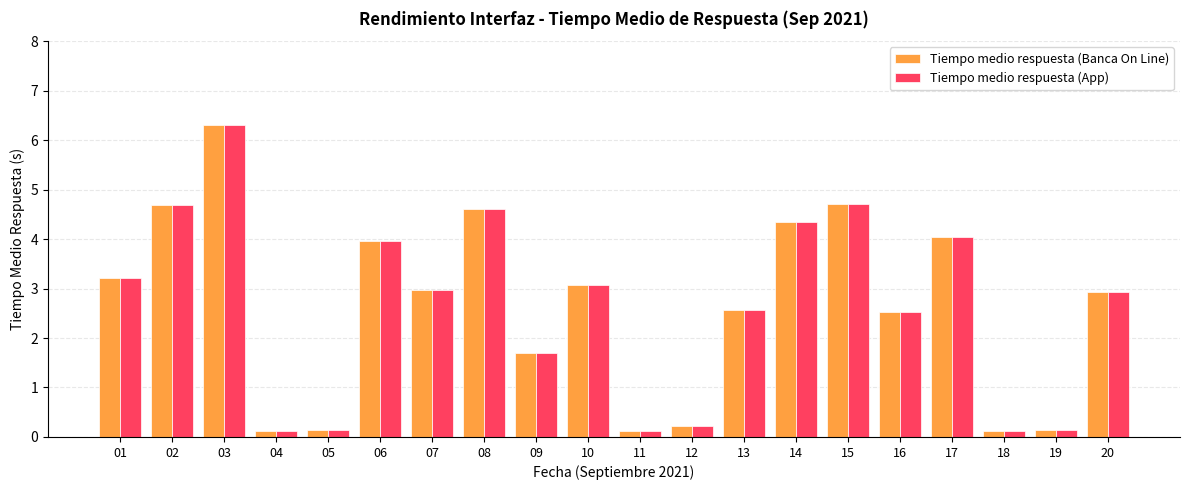

How many data points in Tiempo medio respuesta (Banca On Line) are above 2?

13